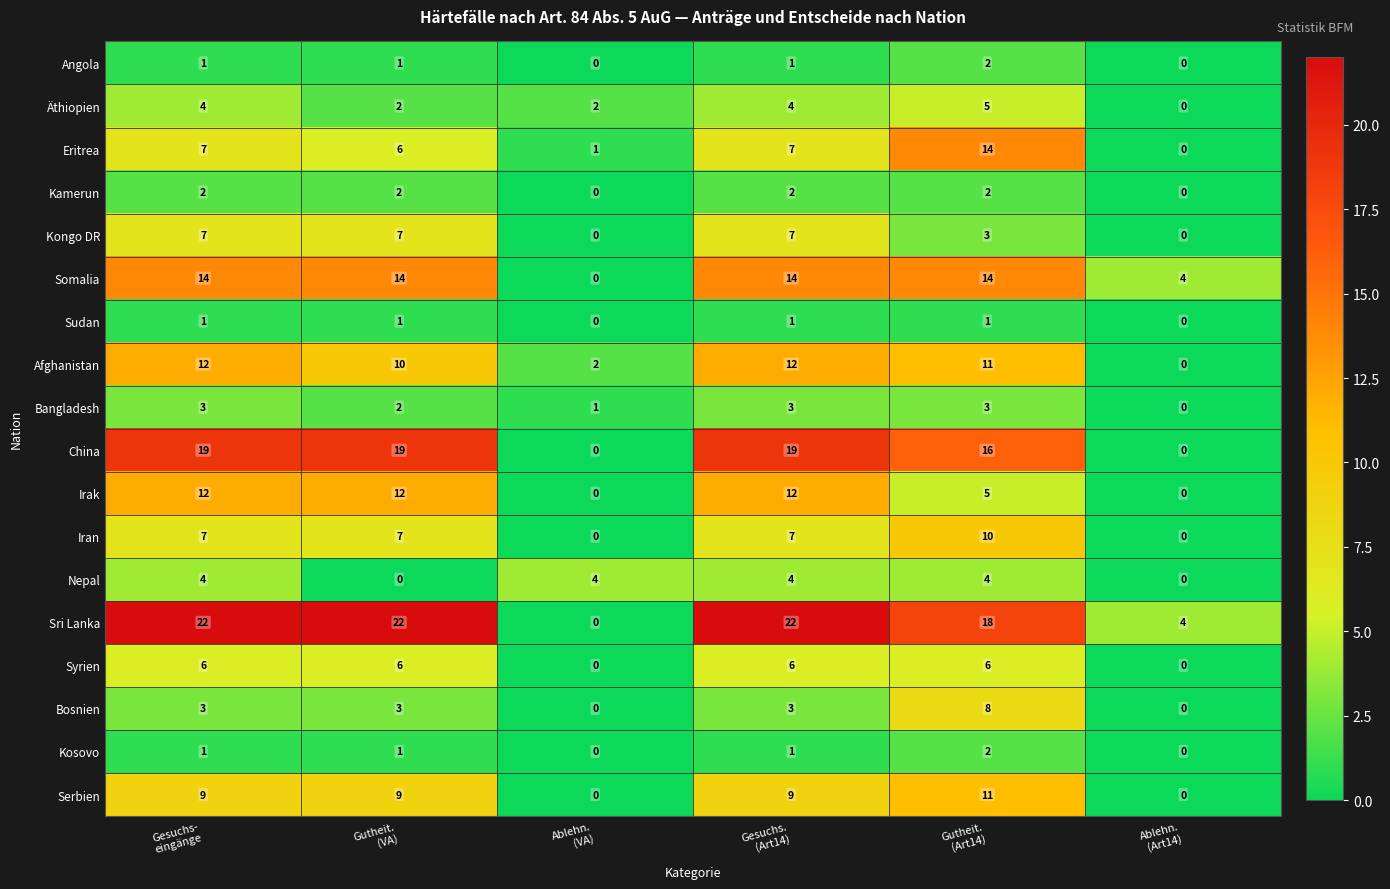

Which series has the widest spread of values?

Sri Lanka